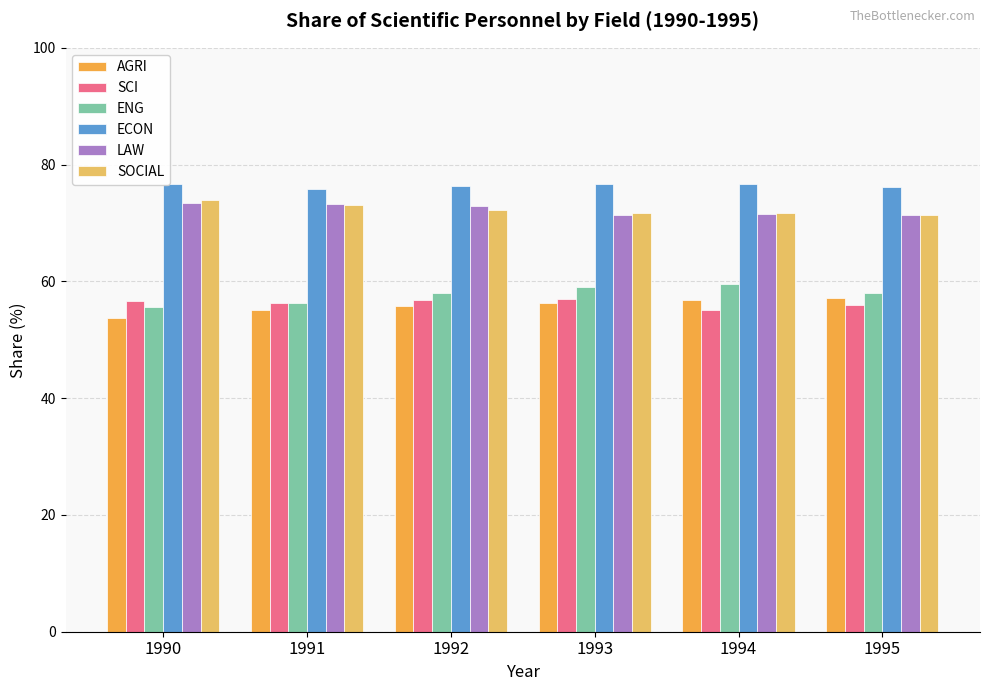

Is the value of ENG at 1993 greater than the value of LAW at 1992?

No